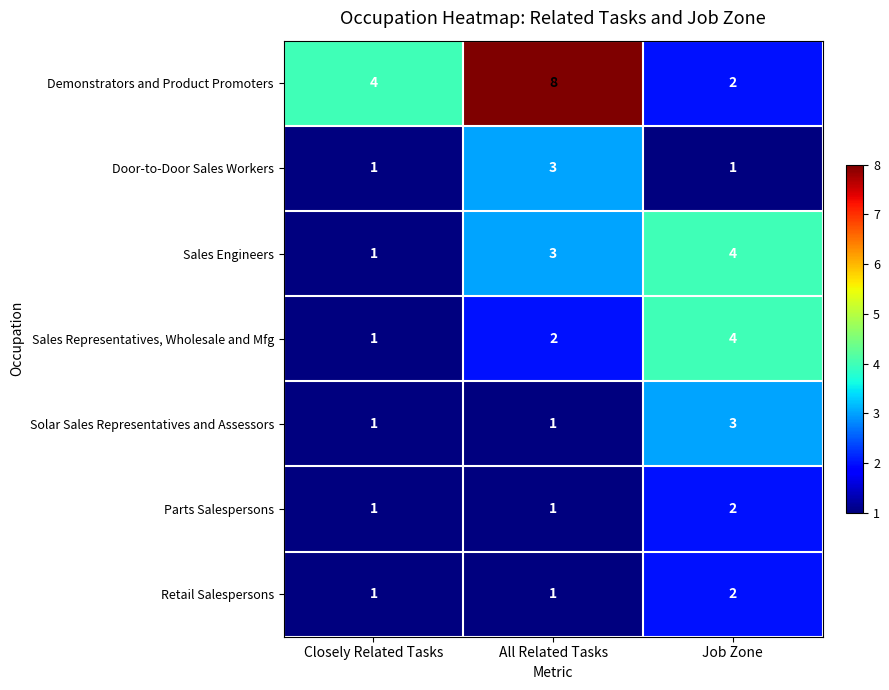

What is the greatest value displayed?

8